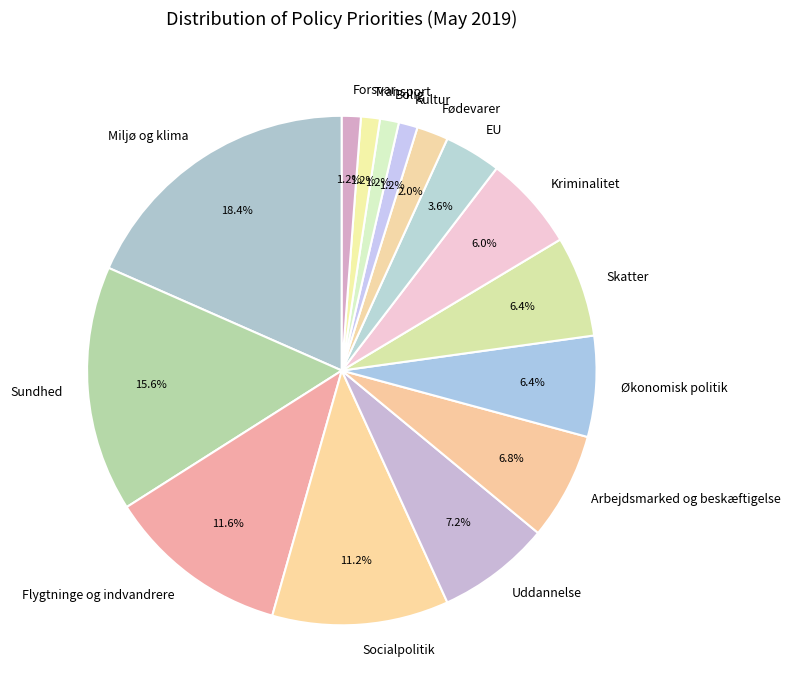

Which has a higher value, Fødevarer or Forsvar?

Fødevarer